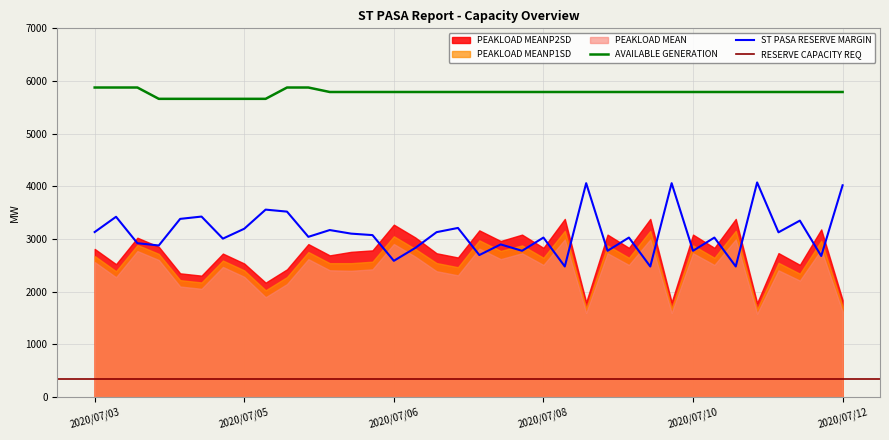

Rank the categories by ST PASA RESERVE MARGIN value from highest to lowest.

2020/07/11 02:00, 2020/07/09 02:00, 2020/07/10 02:00, 2020/07/12 02:00, 2020/07/05 08:00, 2020/07/05 14:00, 2020/07/04 14:00, 2020/07/03 14:00, 2020/07/04 08:00, 2020/07/11 14:00, 2020/07/07 14:00, 2020/07/05 02:00, 2020/07/06 02:00, 2020/07/03 08:00, 2020/07/07 08:00, 2020/07/11 08:00, 2020/07/06 08:00, 2020/07/06 14:00, 2020/07/05 20:00, 2020/07/08 14:00, 2020/07/09 14:00, 2020/07/10 14:00, 2020/07/04 20:00, 2020/07/03 20:00, 2020/07/08 02:00, 2020/07/04 02:00, 2020/07/07 02:00, 2020/07/08 08:00, 2020/07/09 08:00, 2020/07/10 08:00, 2020/07/07 20:00, 2020/07/11 20:00, 2020/07/06 20:00, 2020/07/08 20:00, 2020/07/09 20:00, 2020/07/10 20:00